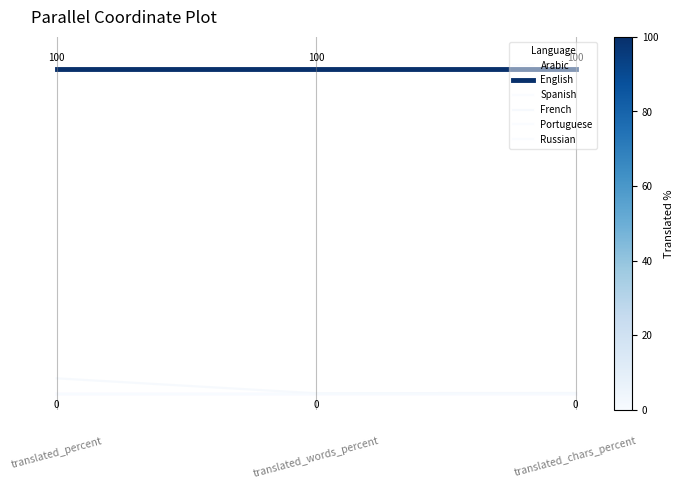

At how many categories does at least one series exceed 0?

3